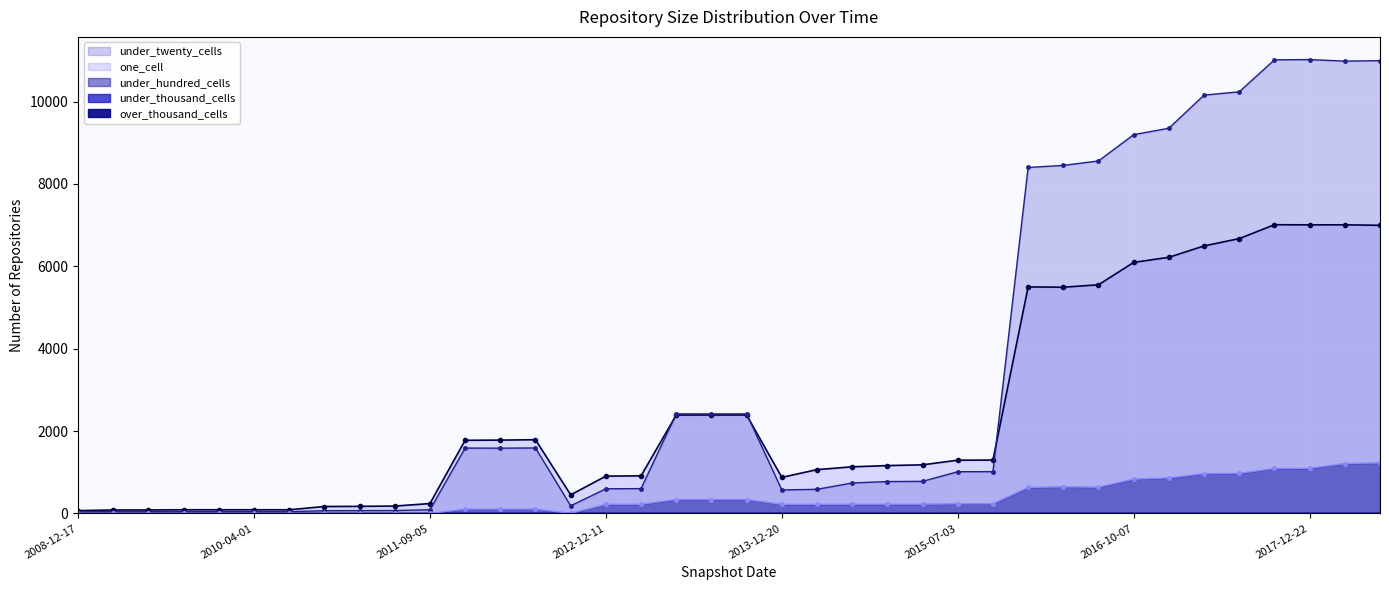

Between 2009-04-06 and 2010-07-26, which series saw the biggest shift?

one_cell